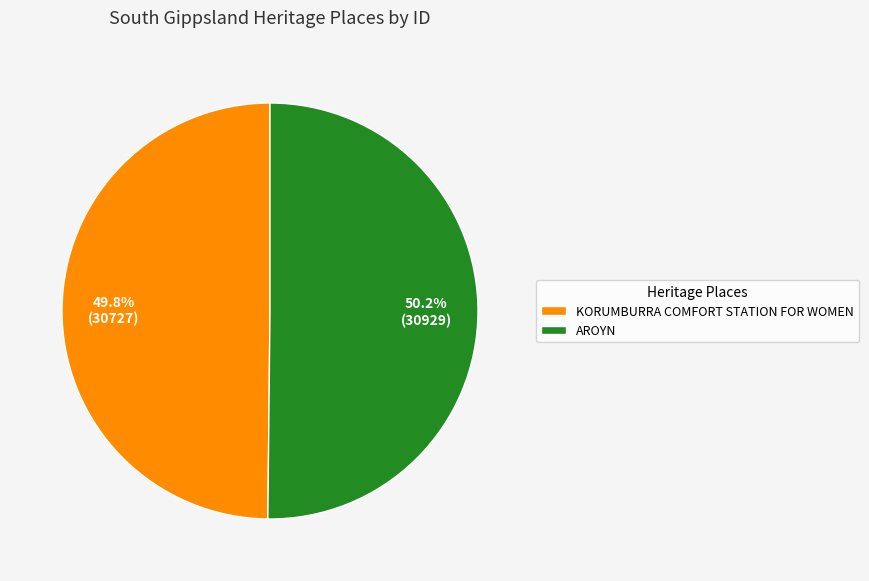

Do AROYN and KORUMBURRA COMFORT STATION FOR WOMEN together represent more than half of the pie?

Yes